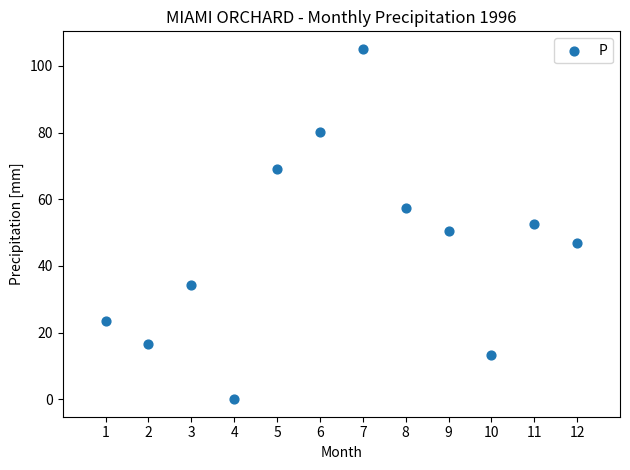

What is the average Y value?

45.8